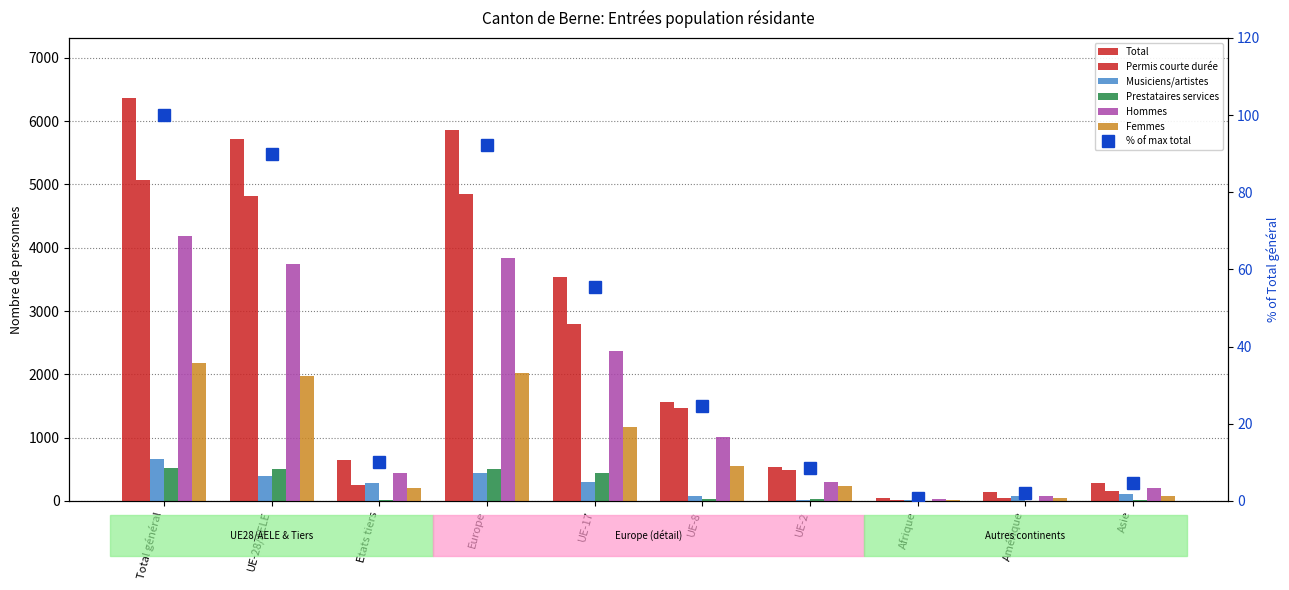

Does the chart contain any negative values?

No